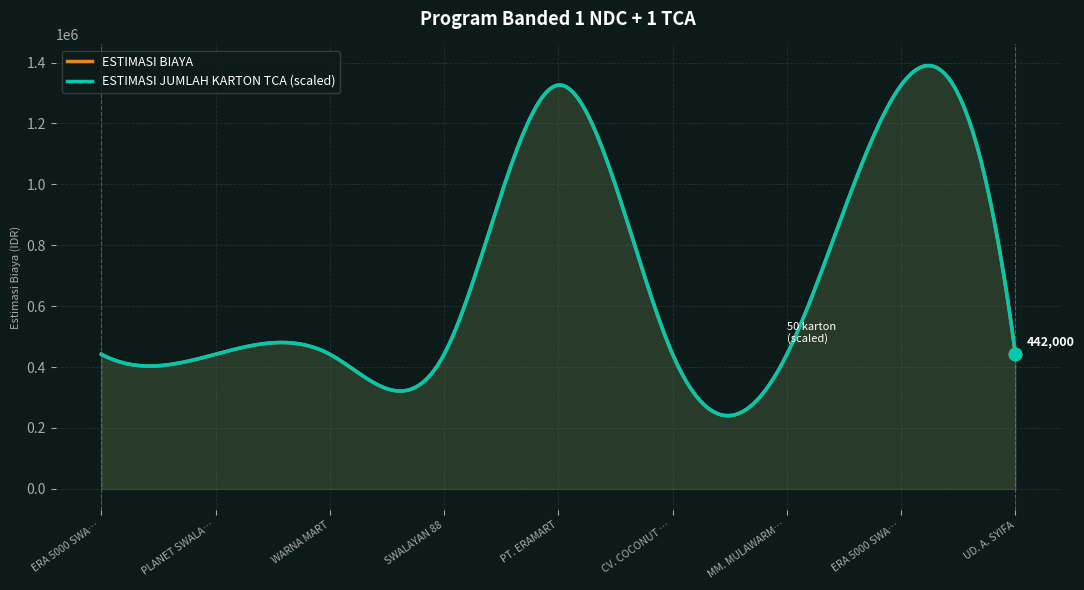

Is the value of ESTIMASI JUMLAH KARTON TCA at ERA 5000 SWALAYAN LEMBUSWANA greater than the value of ESTIMASI BIAYA at UD. A. SYIFA?

No